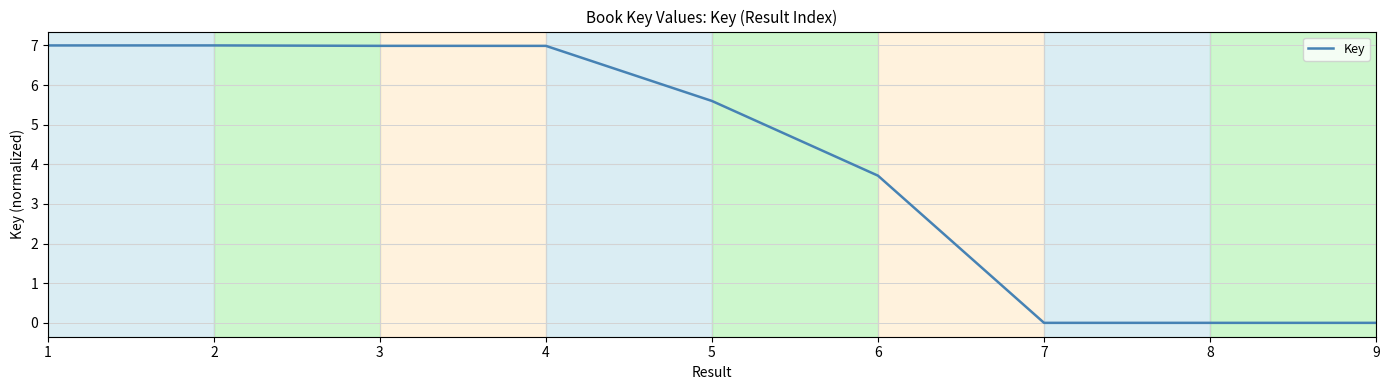

How many distinct data groups are displayed?

1